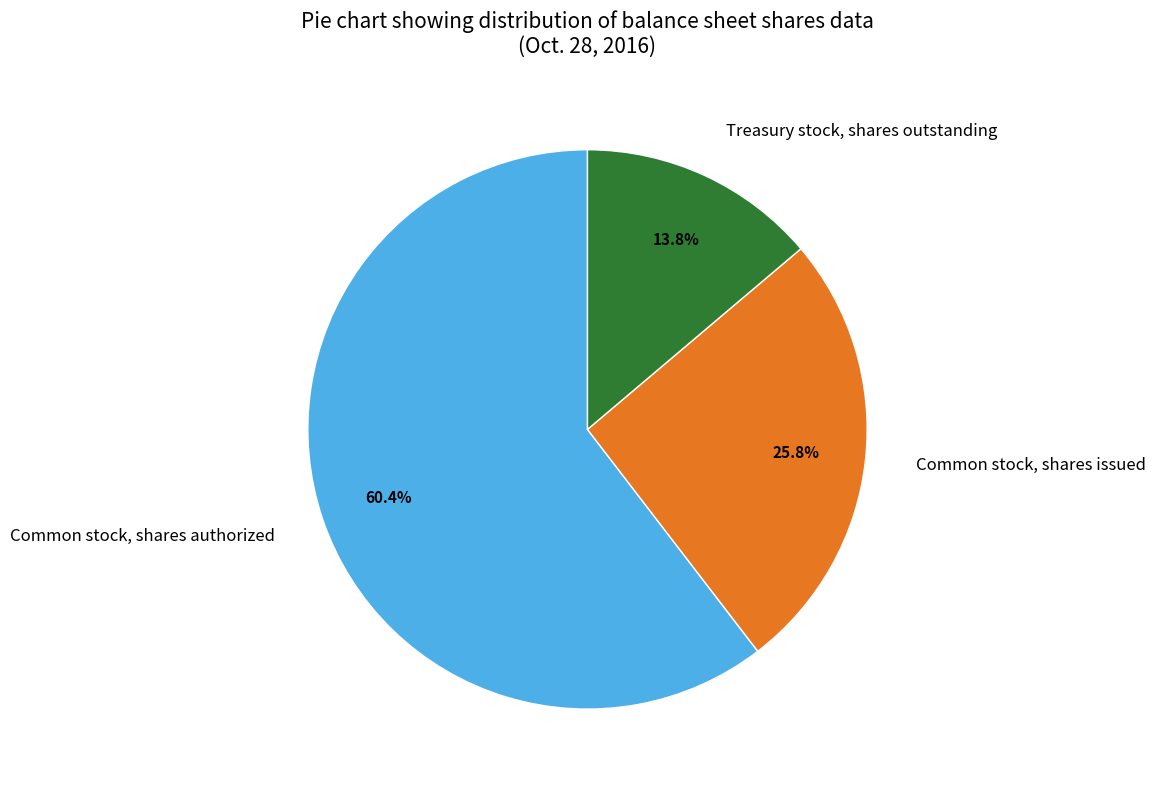

Which slice is the smallest?

Treasury stock, shares outstanding